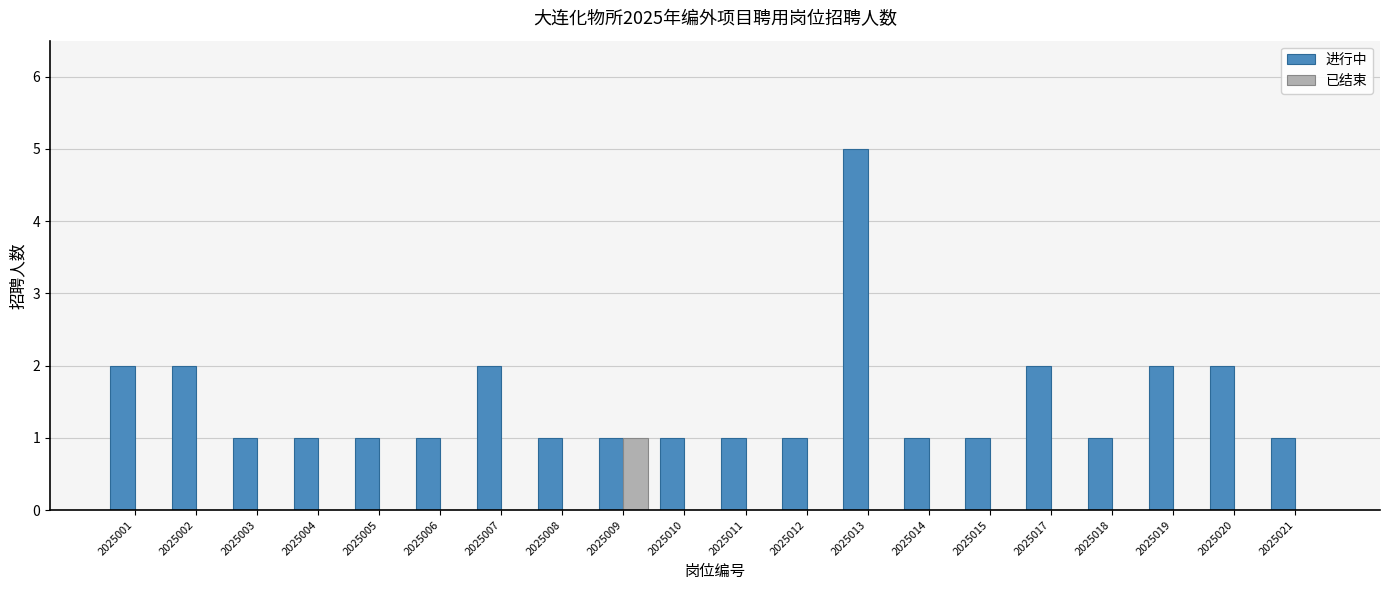

Read the 进行中 value at 2025013.

5